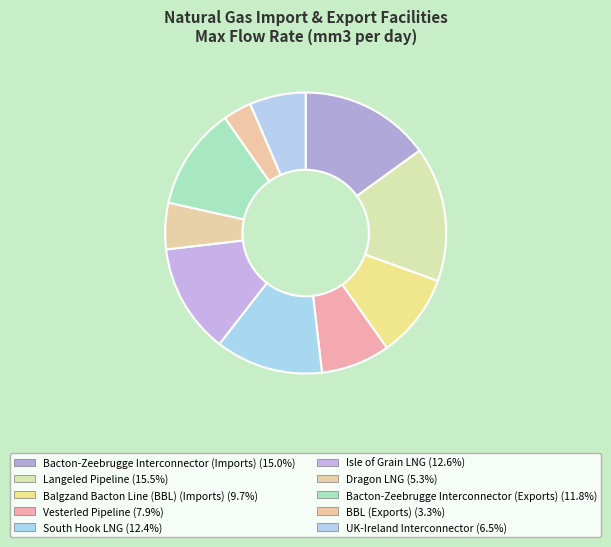

To the nearest percent, what is the difference between the Isle of Grain LNG and UK-Ireland Interconnector slice percentages?

6%